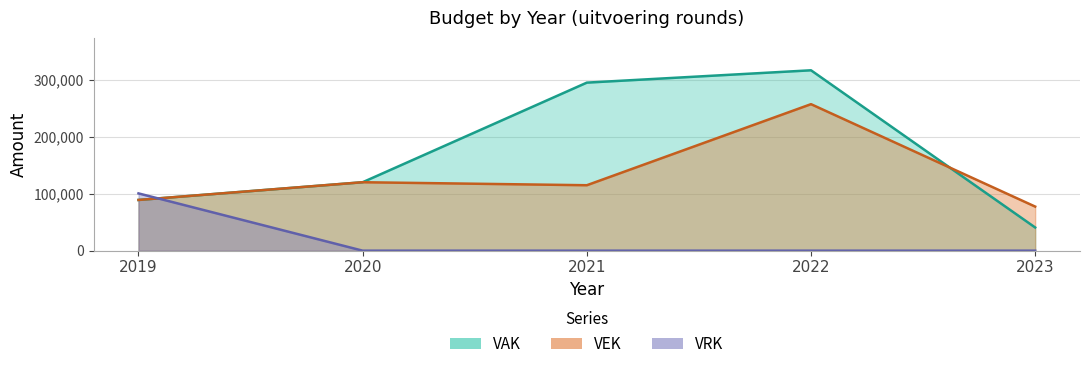

What is the approximate value of VEK at 2020, to the nearest 100?

120100